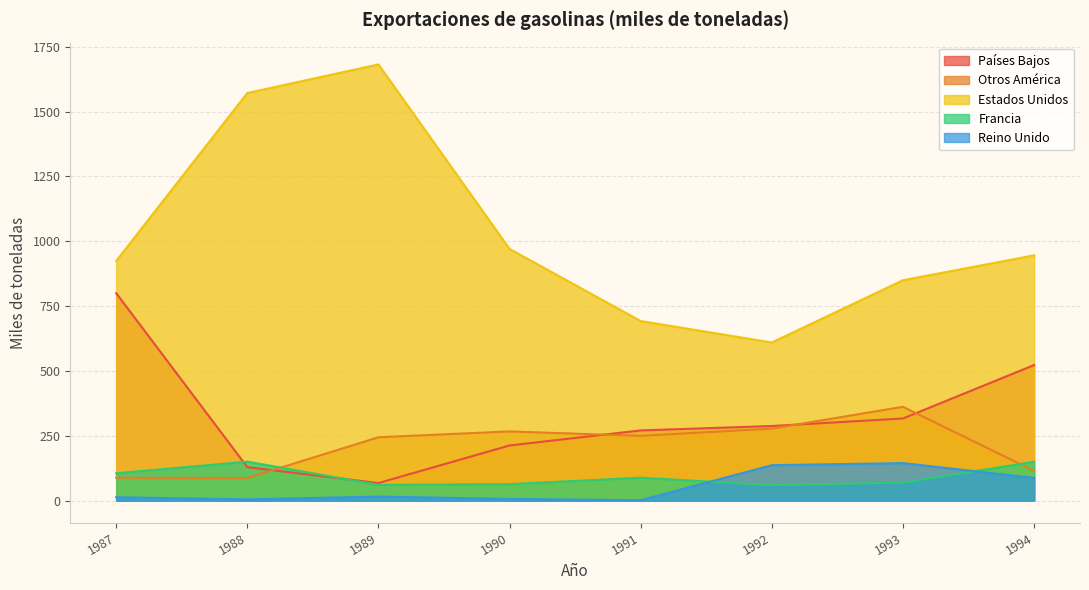

What is the value of the Países Bajos point at the 6th from the left?

288.0